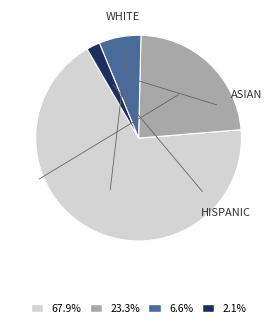

Does any single category account for the majority?

Yes